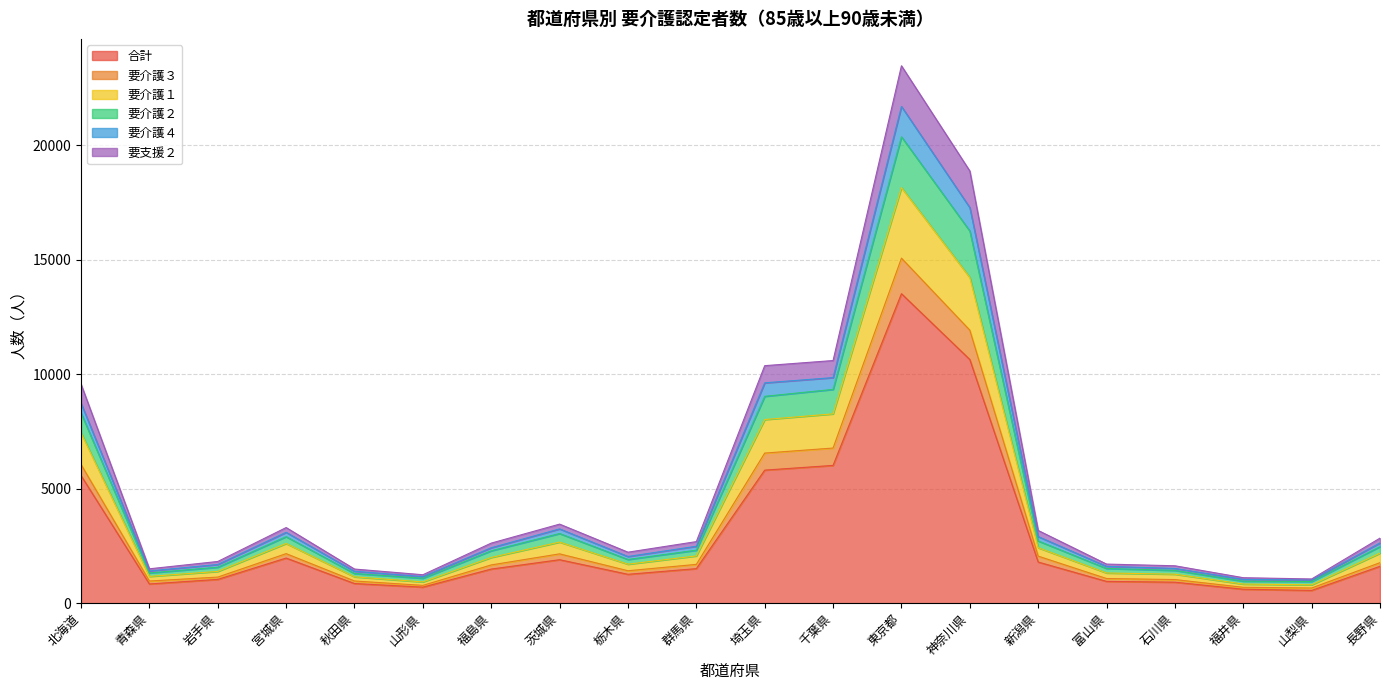

Is the value of 要支援２ at 宮城県 greater than the value of 合計 at 千葉県?

No